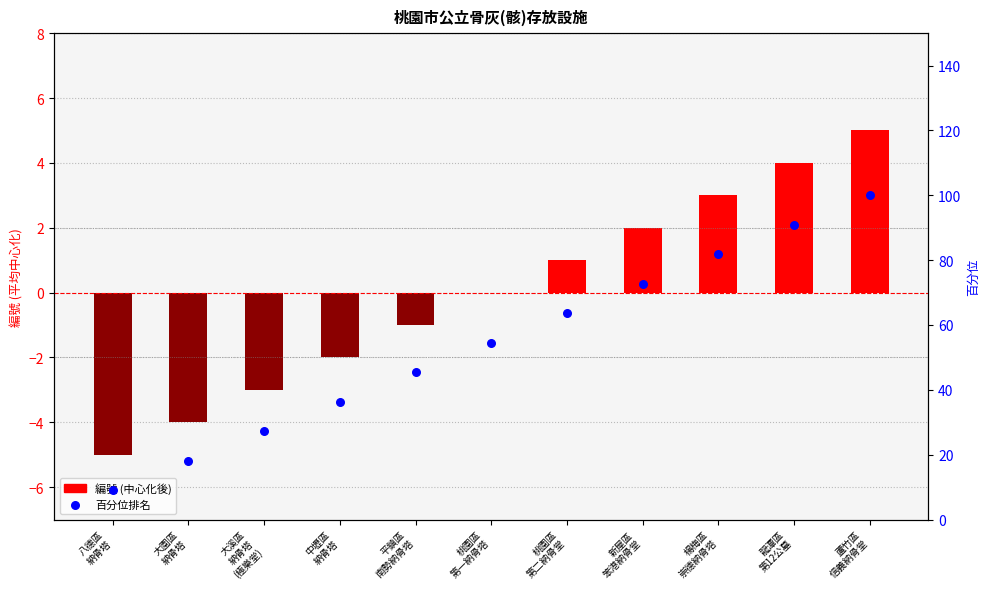

Which series contains the highest Y value?

百分位 (編號/11)